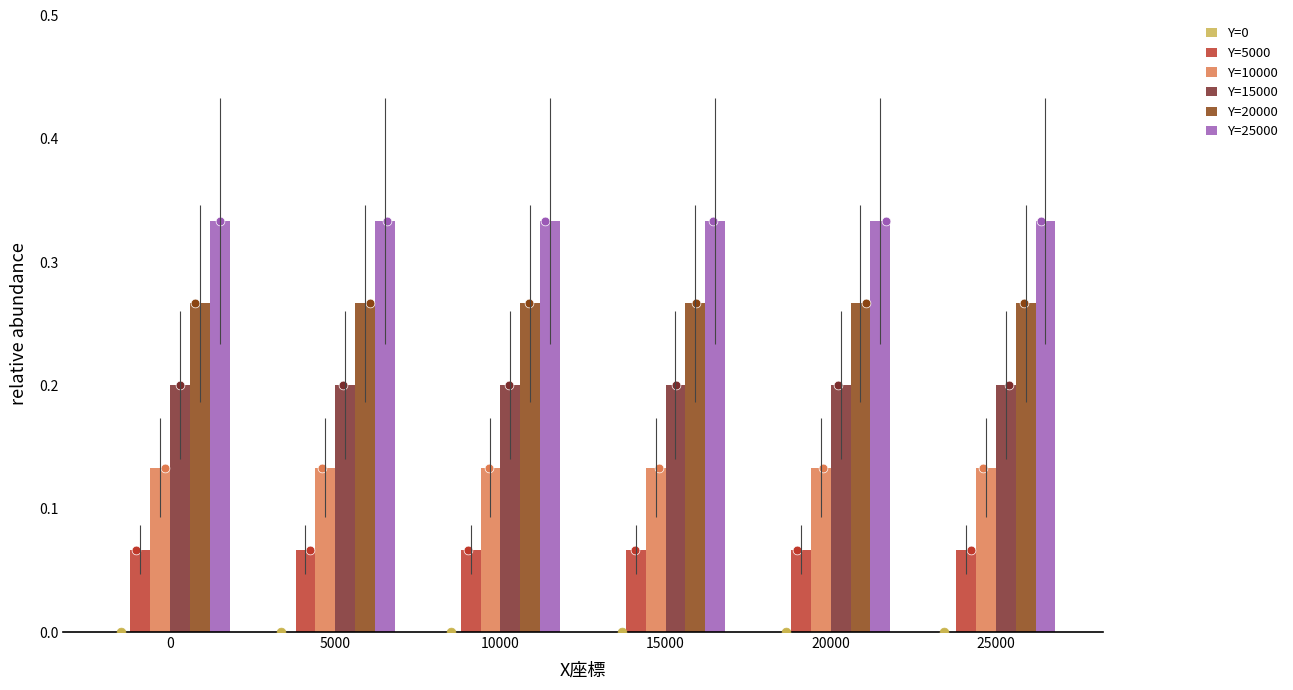

Which series has the largest Y range (max minus min)?

Y=0